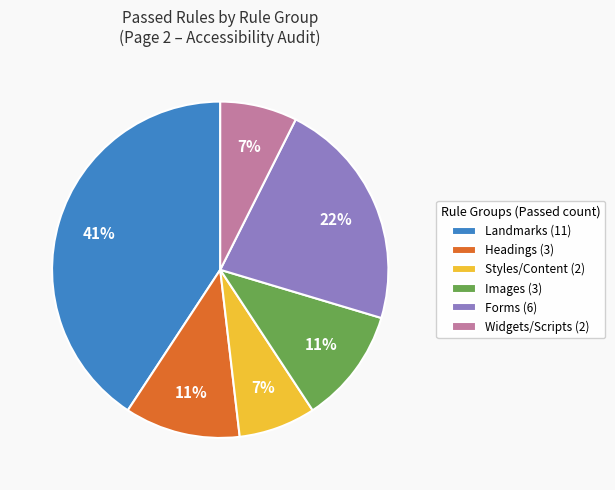

To the nearest percent, what is the average slice percentage?

17%